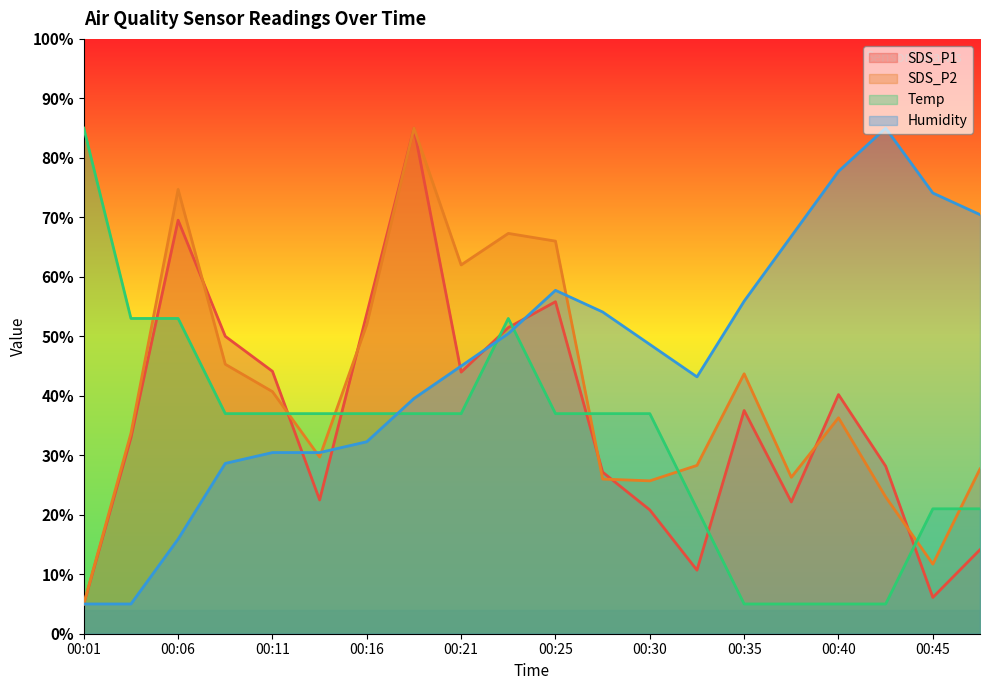

What is the difference between the maximum and minimum values in the SDS_P2 series?

80.0